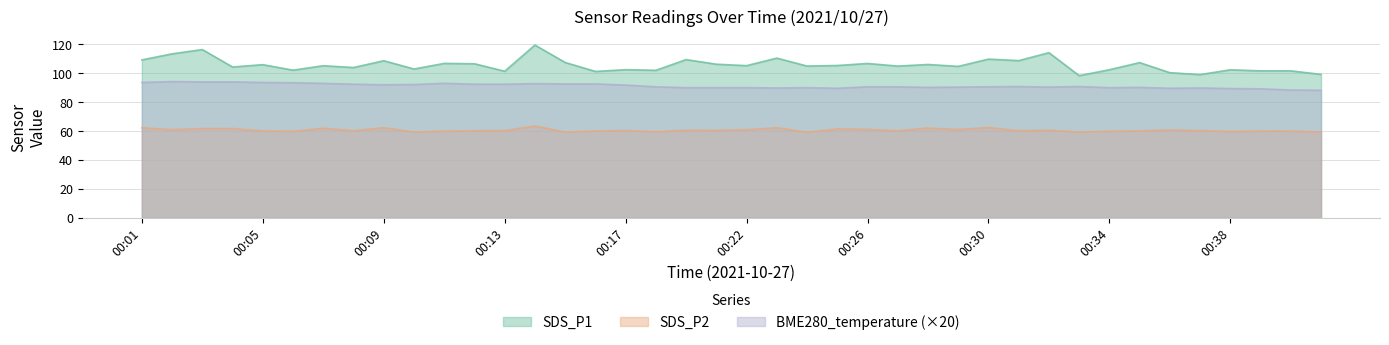

At which label does SDS_P2 reach its minimum?

00:24